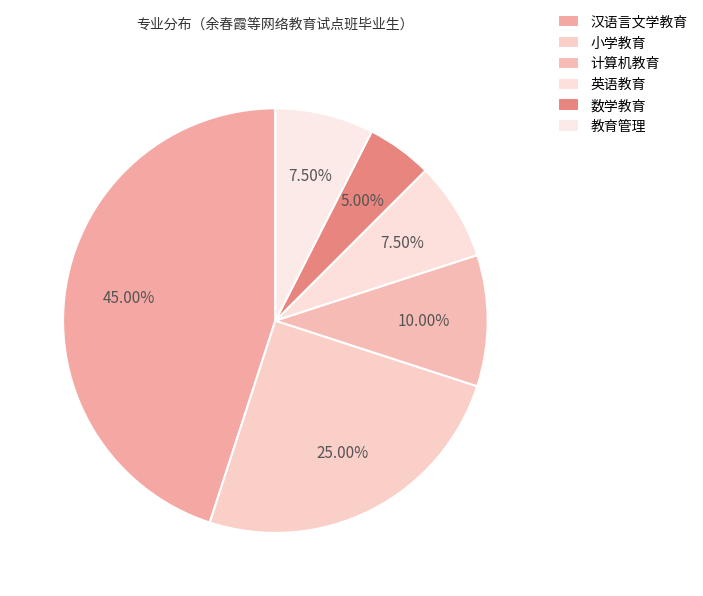

Count the number of slices in the pie.

6